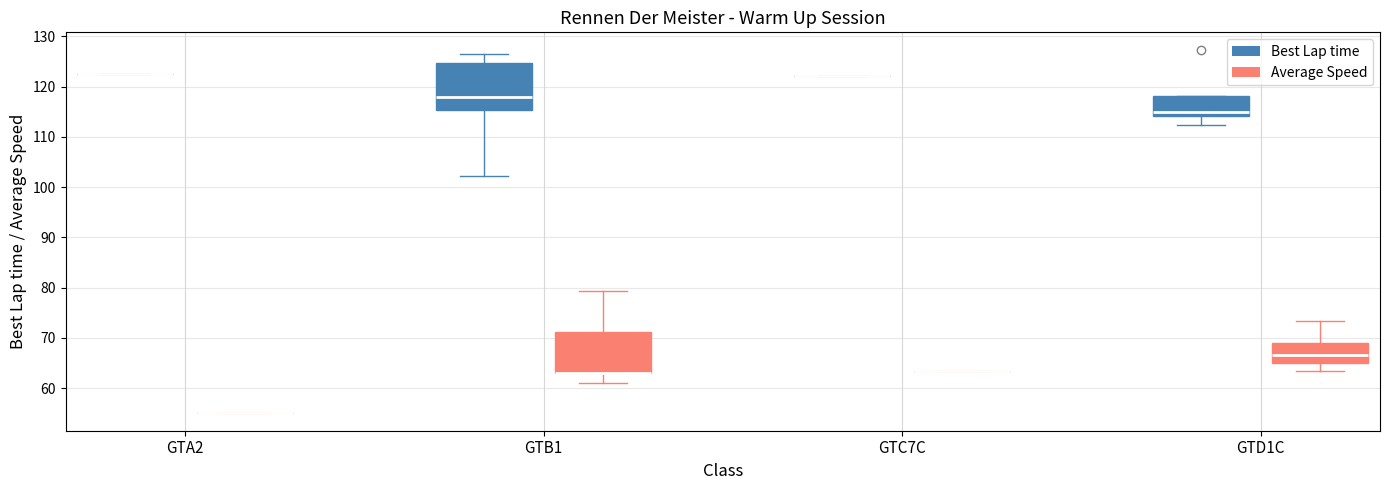

Which box is the tallest, from its lower edge to its upper edge?

GTB1 (Best Lap time)